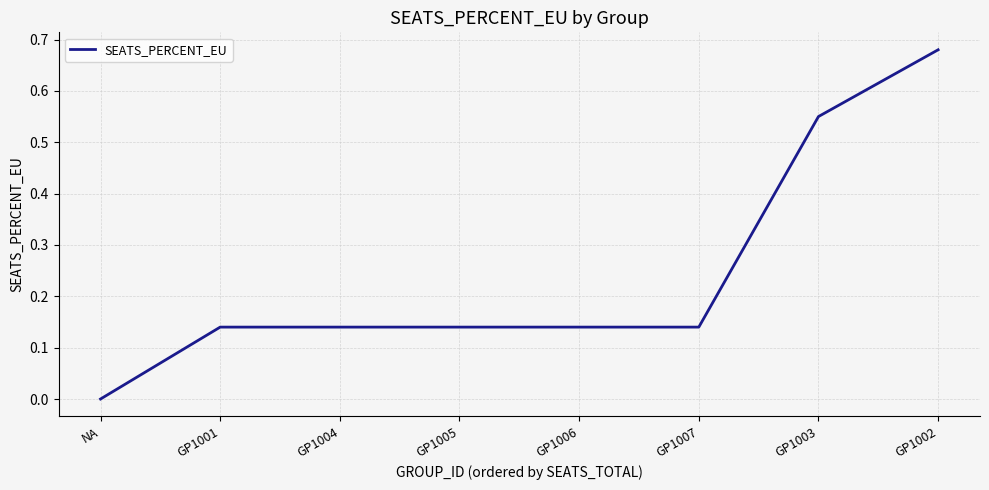

What is the difference between the maximum and second lowest values?

0.5